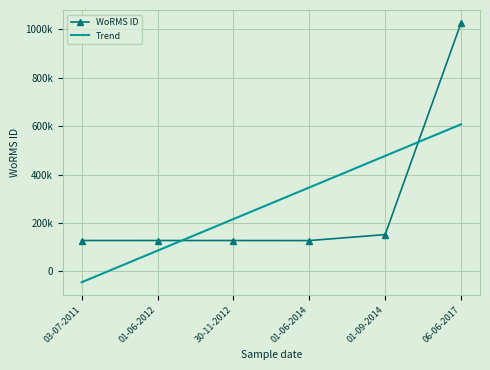

The value of WoRMS ID at 30-11-2012 is 175809.6. True or false?

False